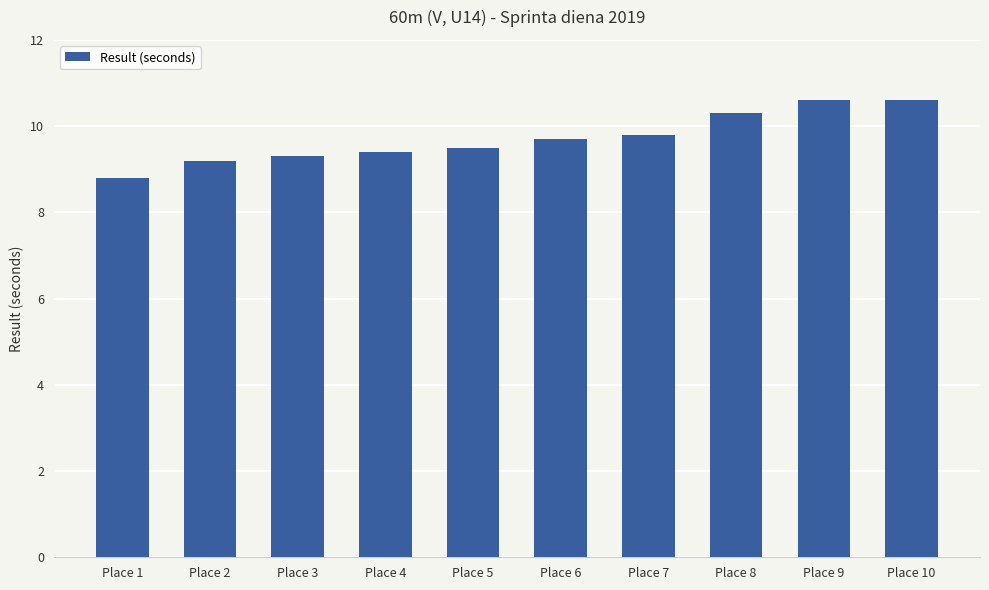

What is the change in value from Place 1 to Place 2?

+0.4